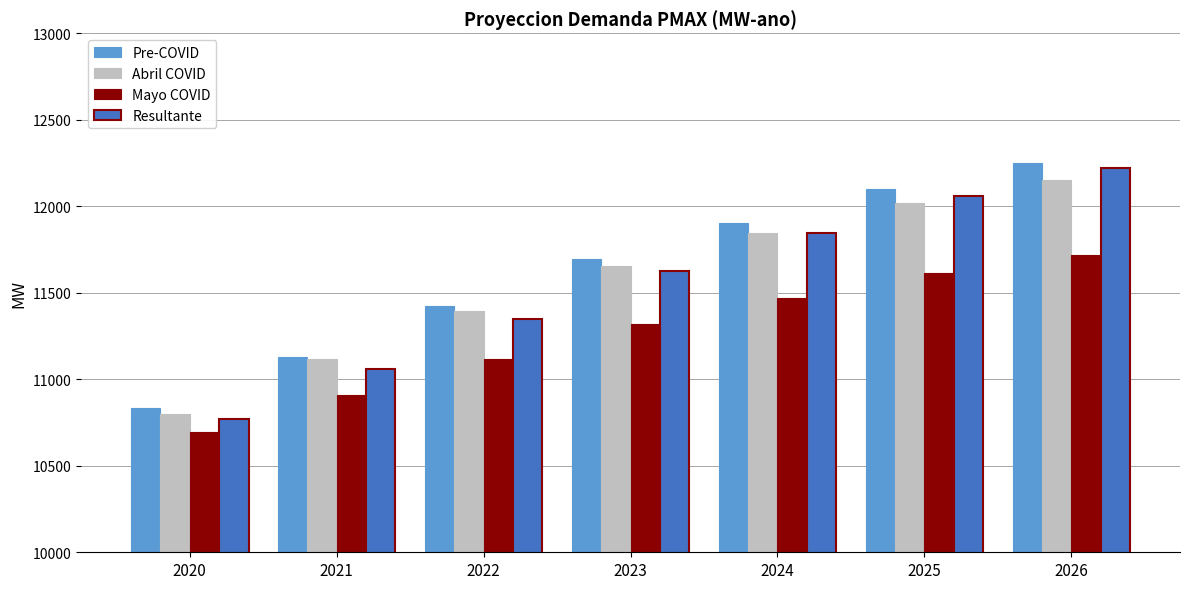

Is the value of Mayo COVID at 2024 greater than the value of Resultante at 2022?

Yes